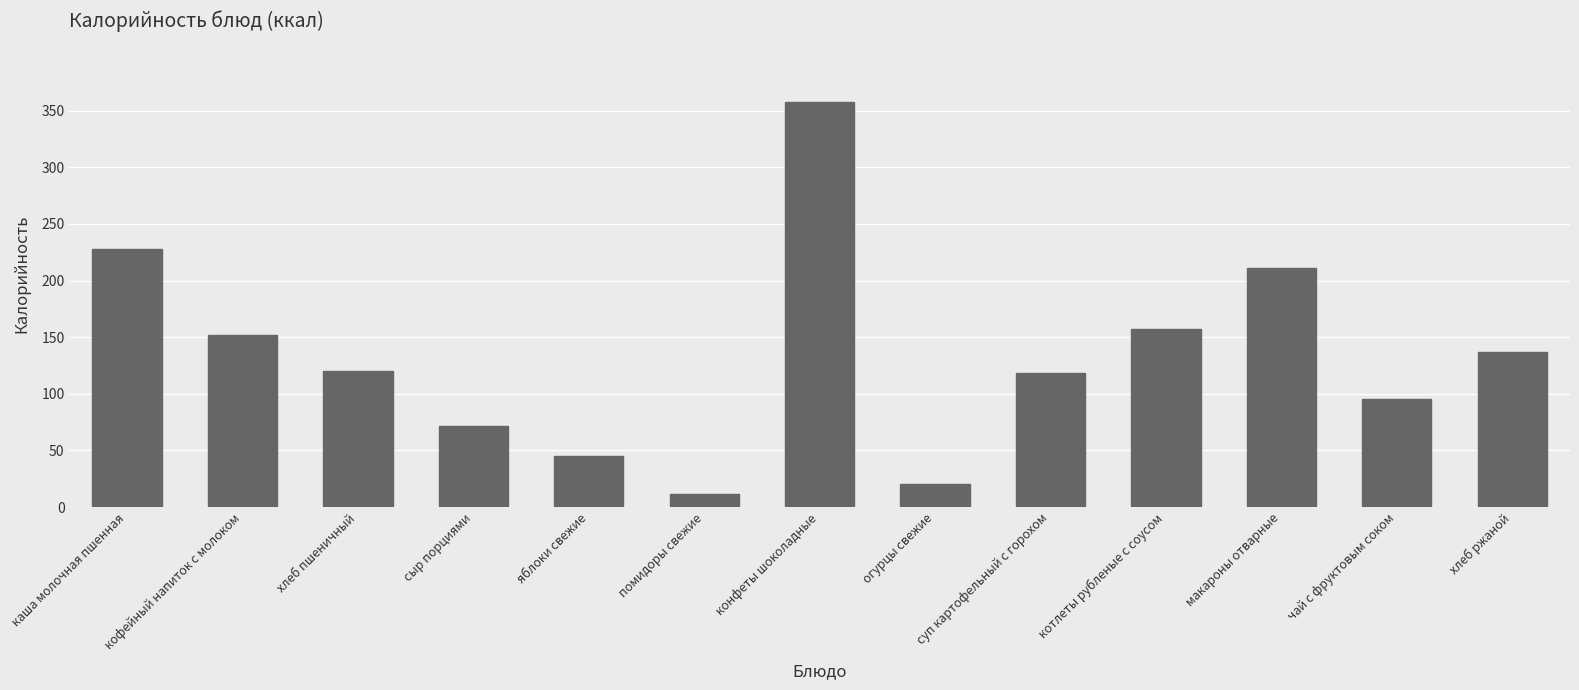

The chart shows a value of 157.0 at котлеты рубленые с соусом. True or false?

True